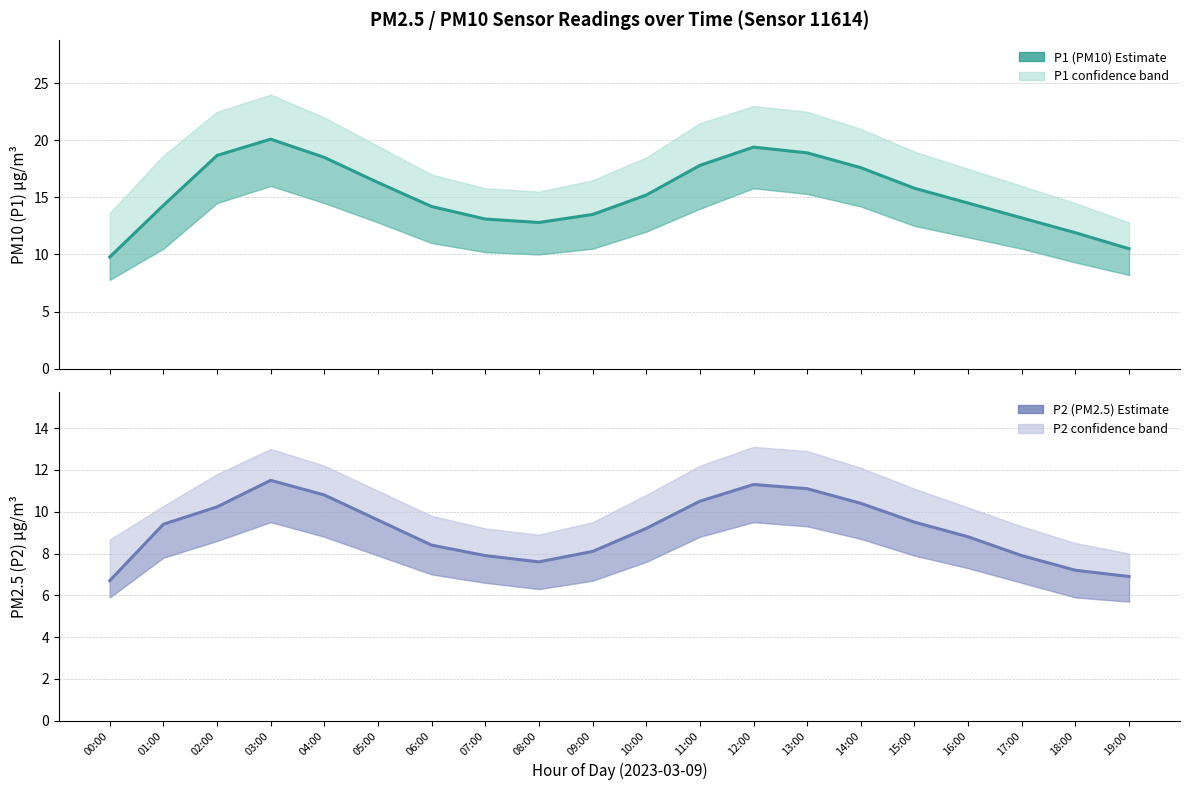

The value of P2 (PM2.5) at 14:00 is 13.9. True or false?

False